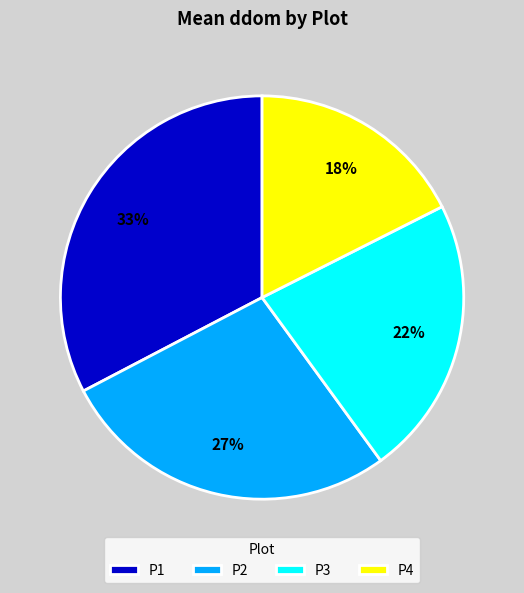

How many segments does this pie chart have?

4